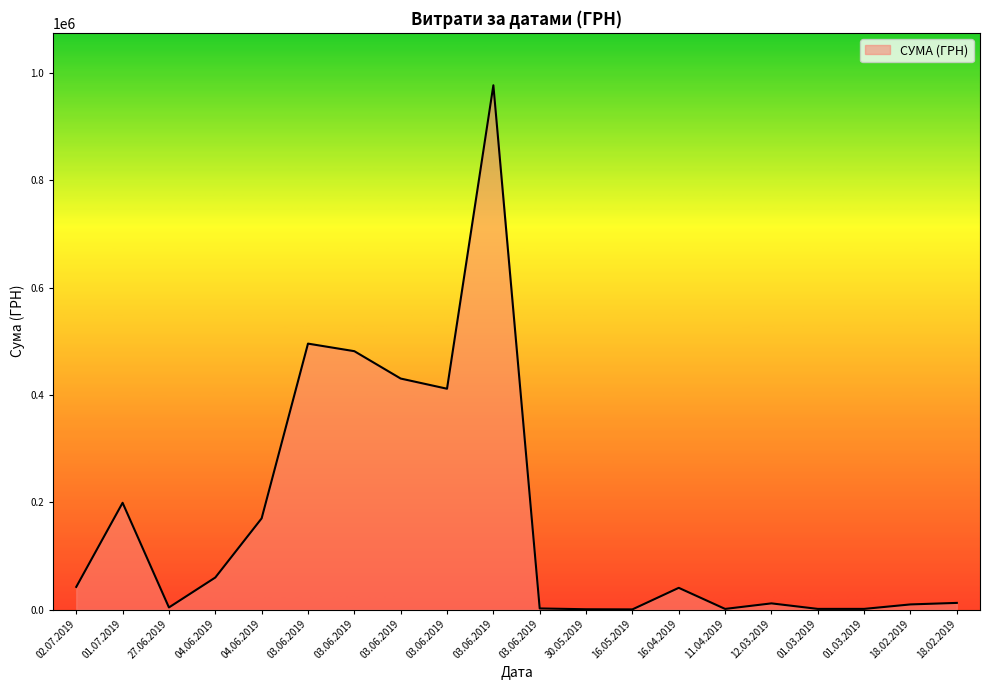

How many lines are shown in the chart?

1